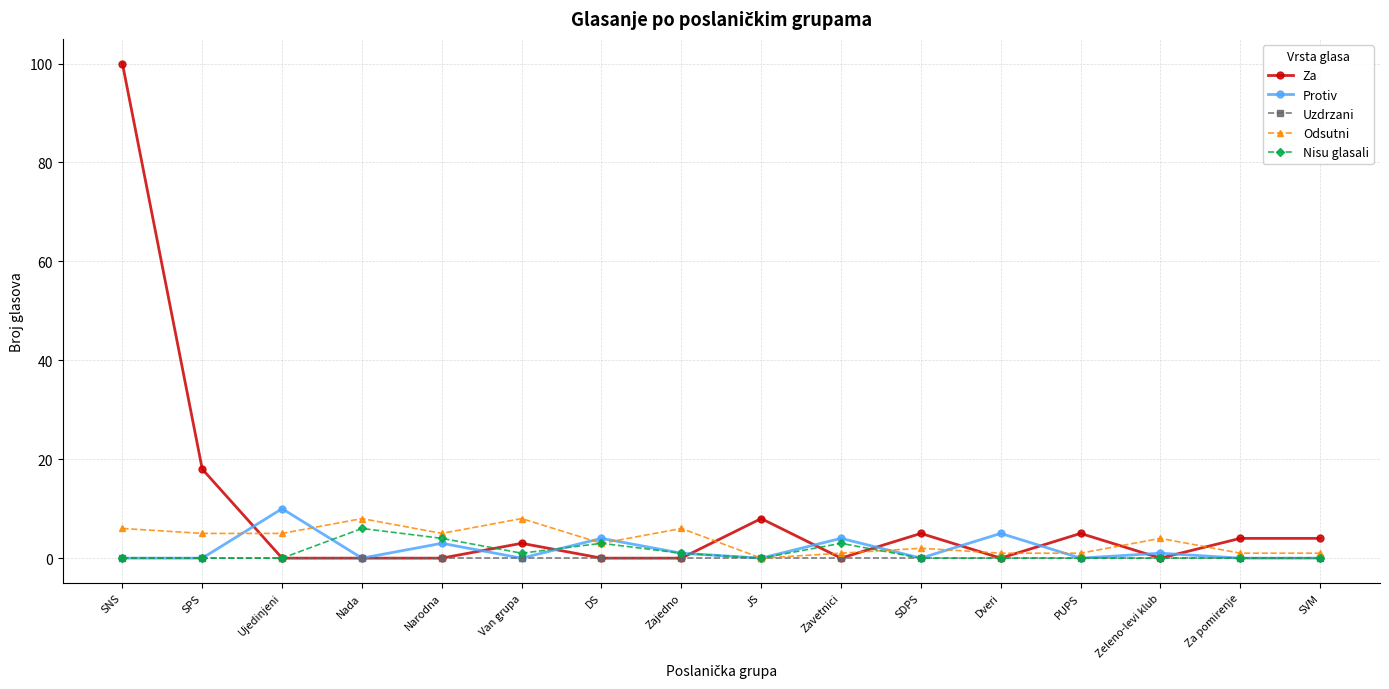

Which series has the widest spread of values?

Za